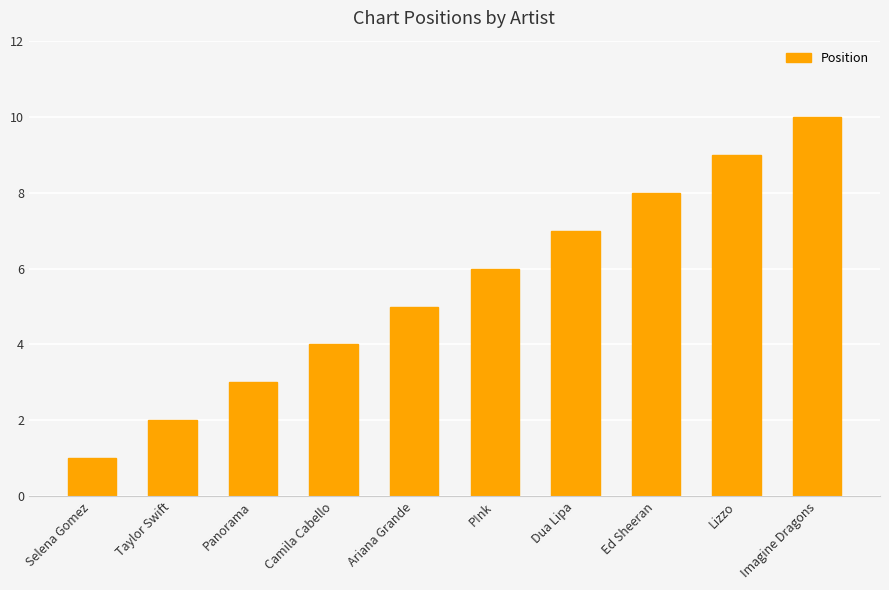

Count the values in the range 3 to 8.

6